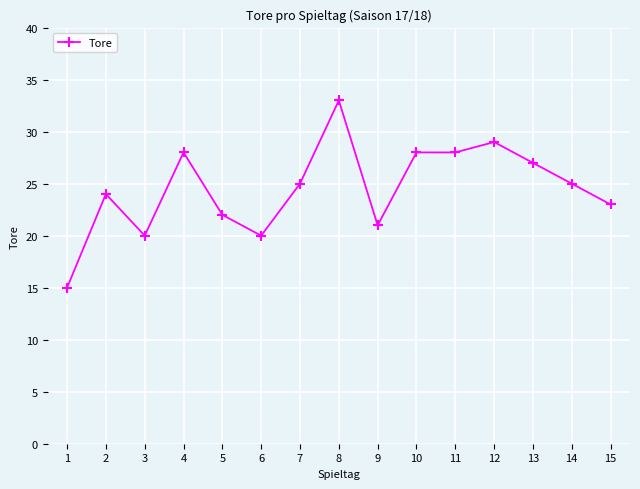

What is the ratio of the value at 3 to the value at 5?

0.9